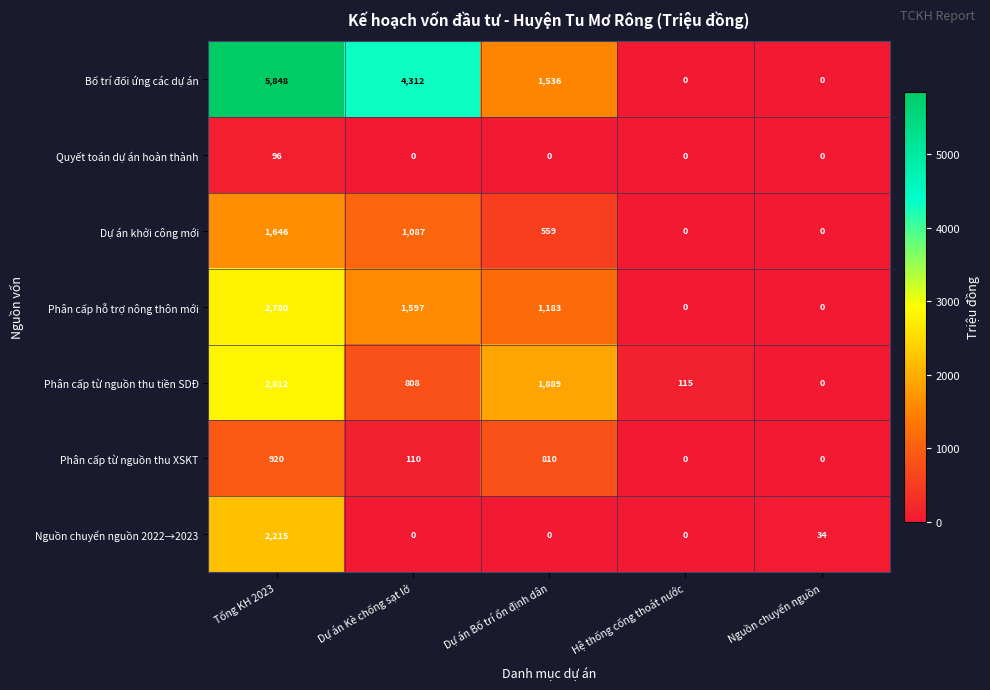

Between Tổng KH 2023 and Dự án Bố trí ổn định dân, which series saw the biggest shift?

Bố trí đối ứng các dự án